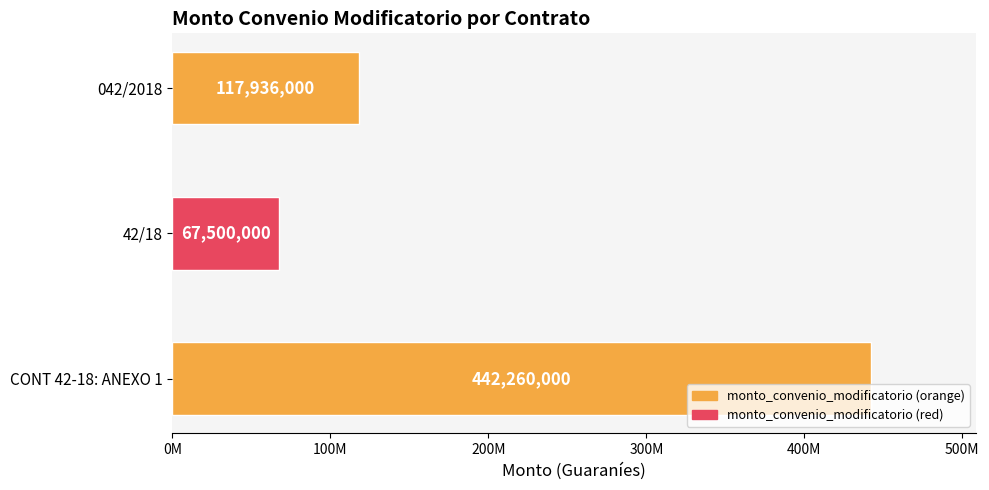

Rank the categories by value from lowest to highest.

42/18, 042/2018, CONT 42-18: ANEXO 1